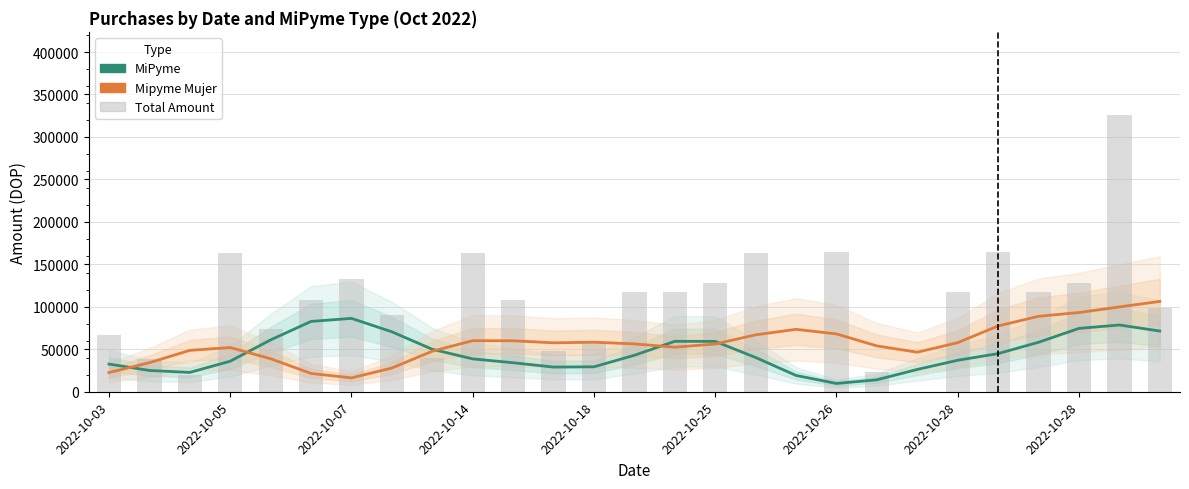

Which series has the largest range (max minus min)?

Total Amount